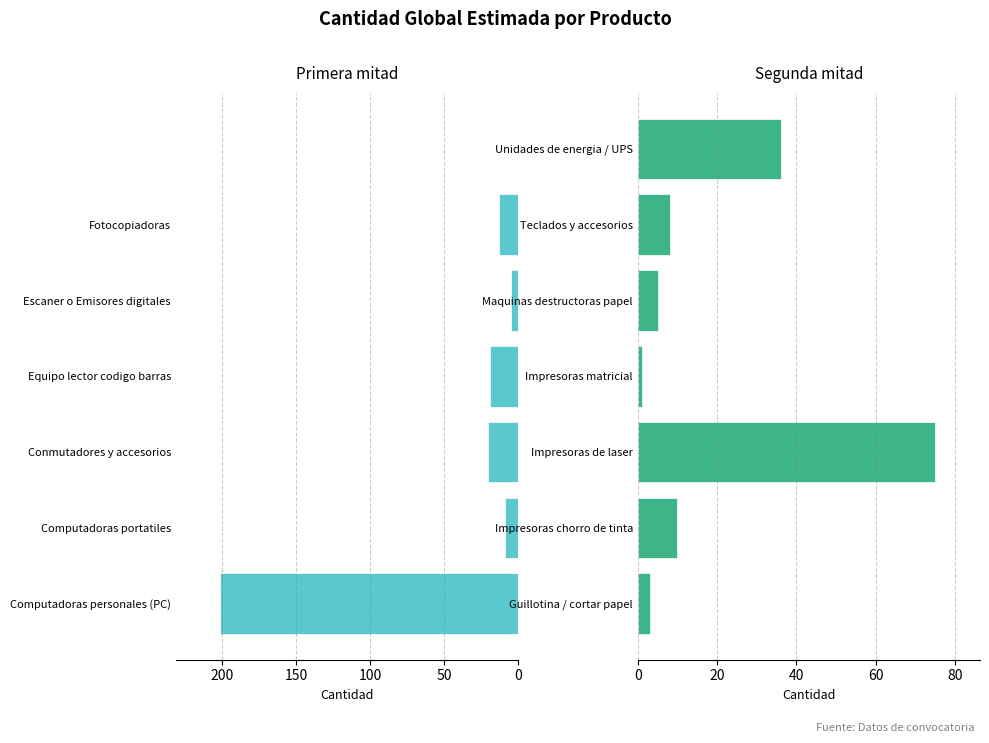

How many data points does each series have?

7